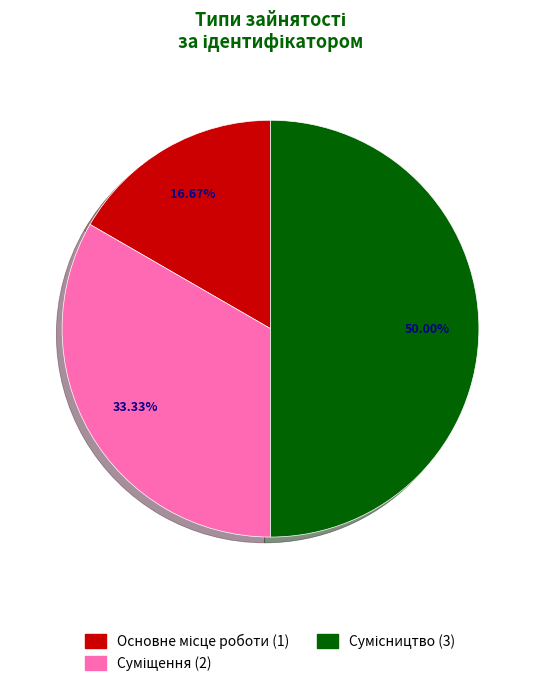

Rank the categories by value from lowest to highest.

Основне місце роботи, Суміщення, Сумісництво